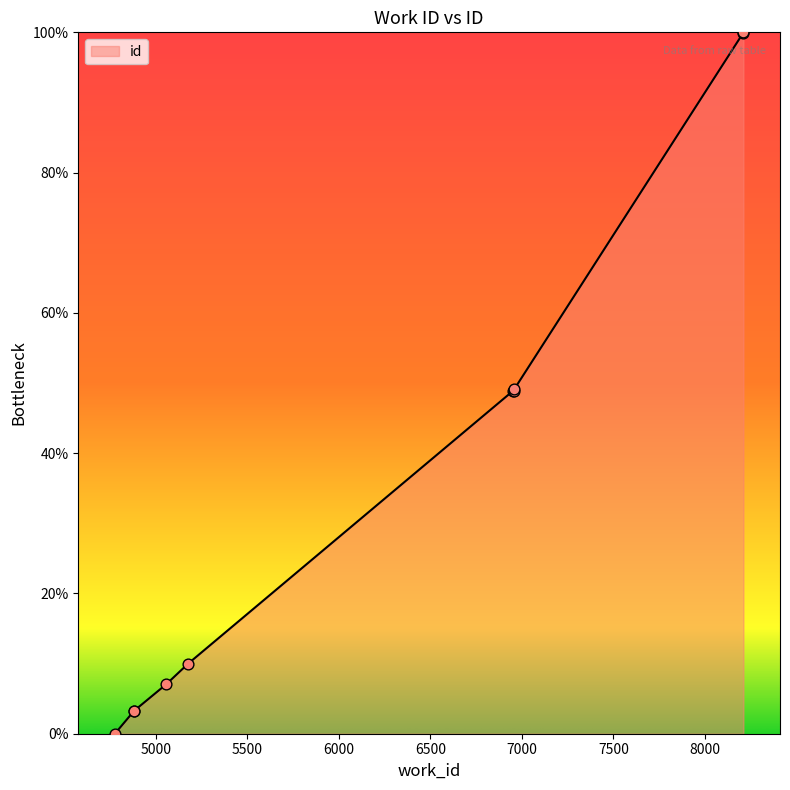

What is the change in value from 6952 to 6958?

+0.2